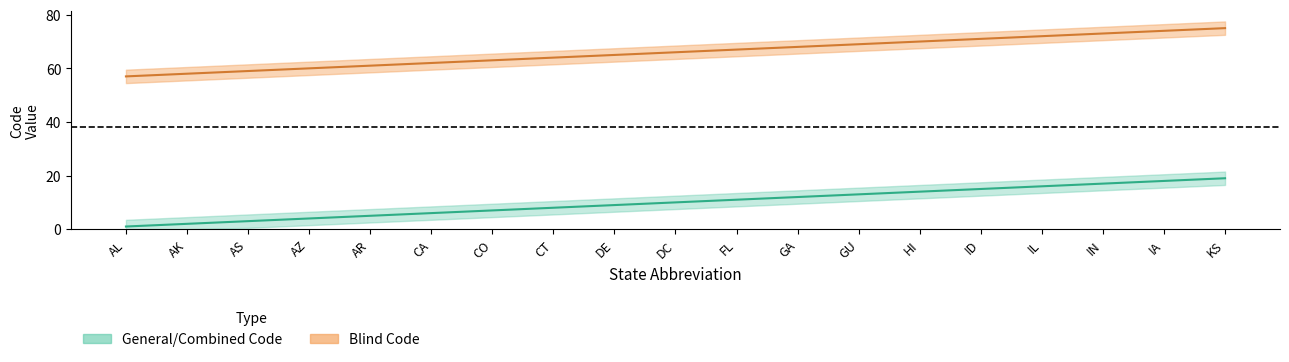

Which has a higher value, IA or AZ?

IA